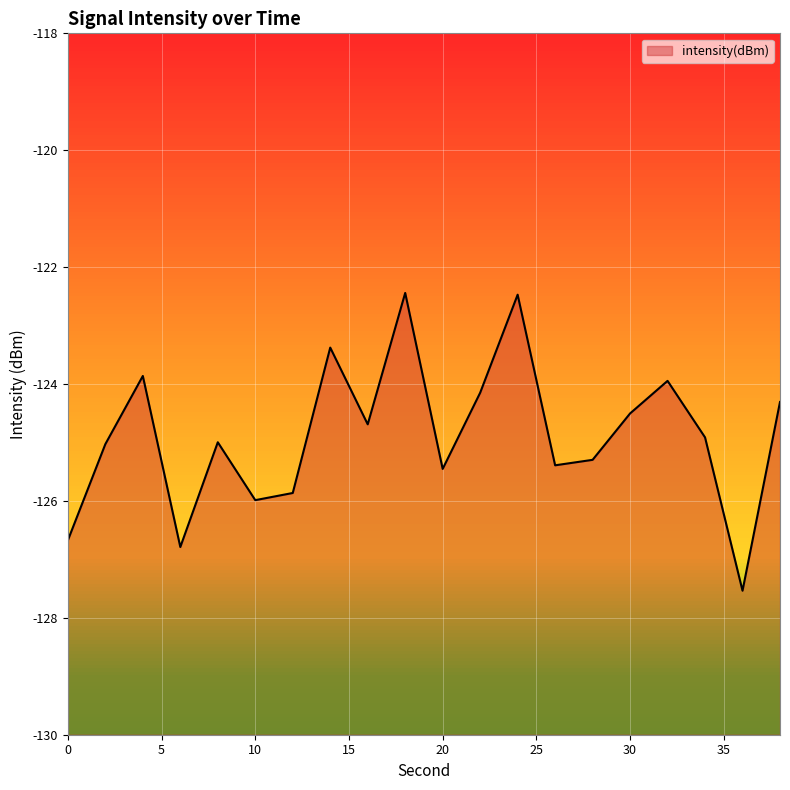

What is the value of the 6th point from the left?

-126.0